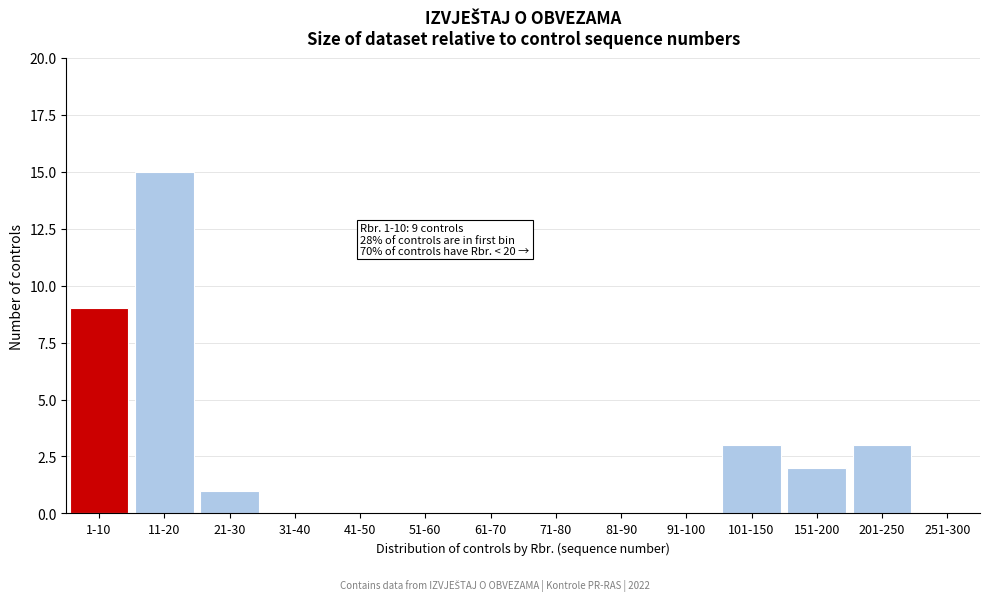

Reading left to right, list all the values displayed in this chart.

1-10=9	11-20=15	21-30=1	31-40=0	41-50=0	51-60=0	61-70=0	71-80=0	81-90=0	91-100=0	101-150=3	151-200=2	201-250=3	251-300=0